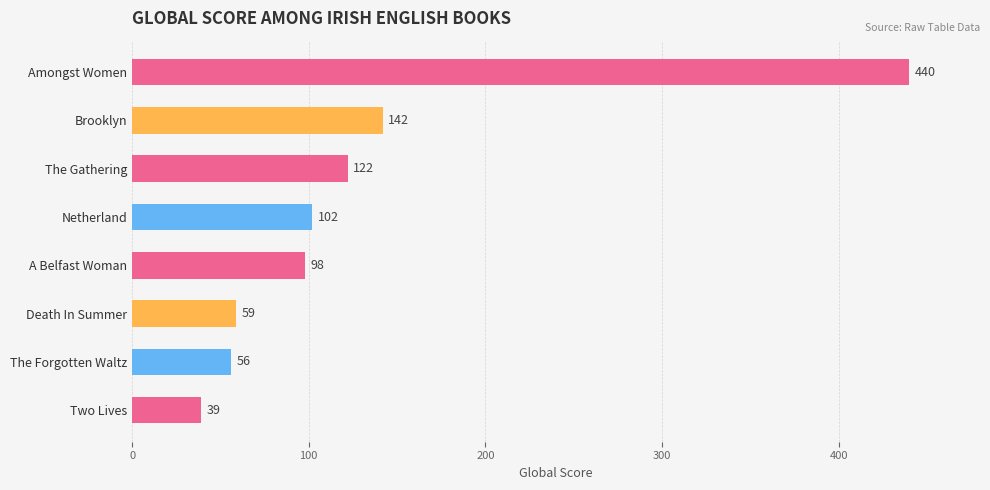

How many data points does each series have?

8